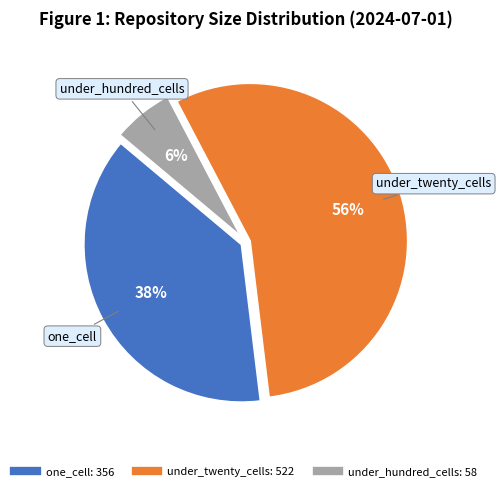

To the nearest percent, what is the average slice percentage?

33%